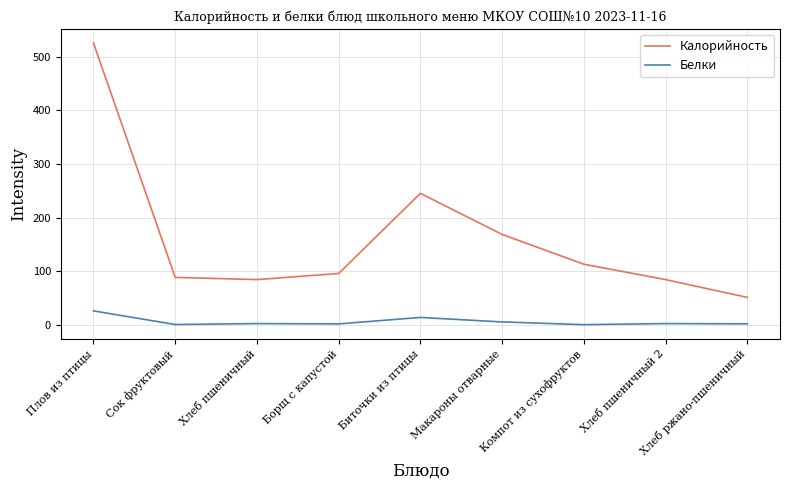

What is the highest value of the Калорийность series?

525.4